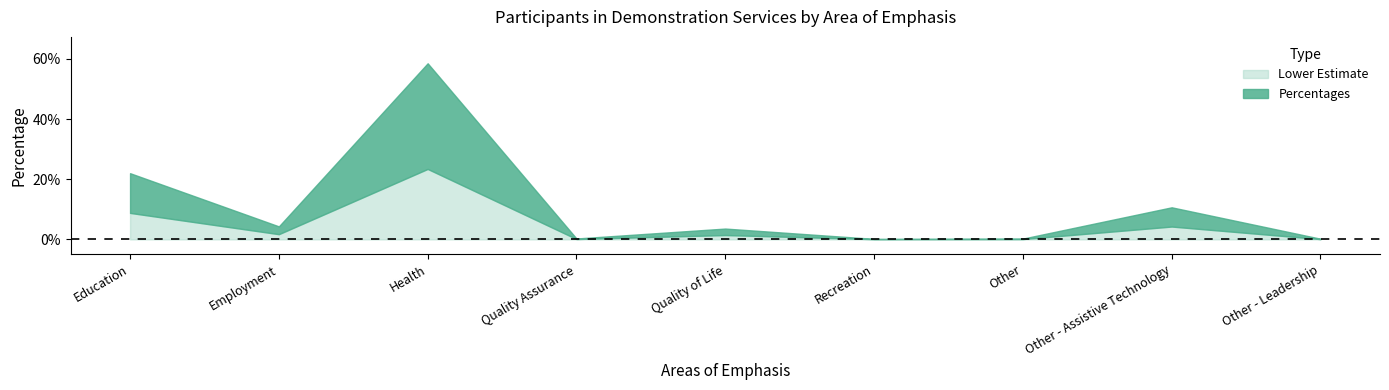

The value at Other - Assistive Technology is 0.1. True or false?

False